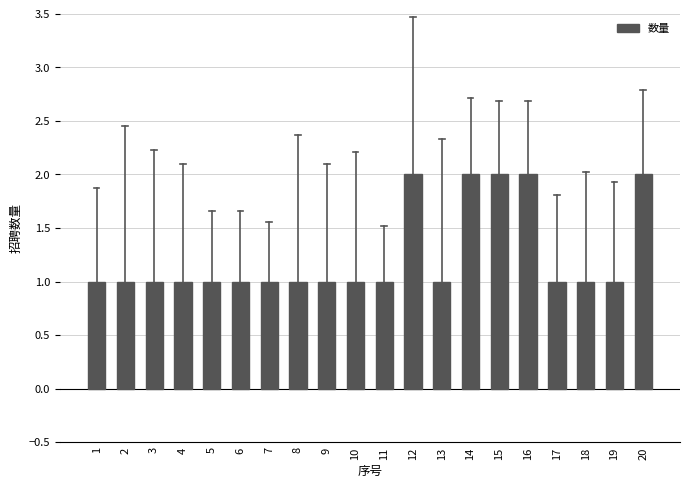

Reading right to left, what are all the values shown in this chart?

20=2	19=1	18=1	17=1	16=2	15=2	14=2	13=1	12=2	11=1	10=1	9=1	8=1	7=1	6=1	5=1	4=1	3=1	2=1	1=1